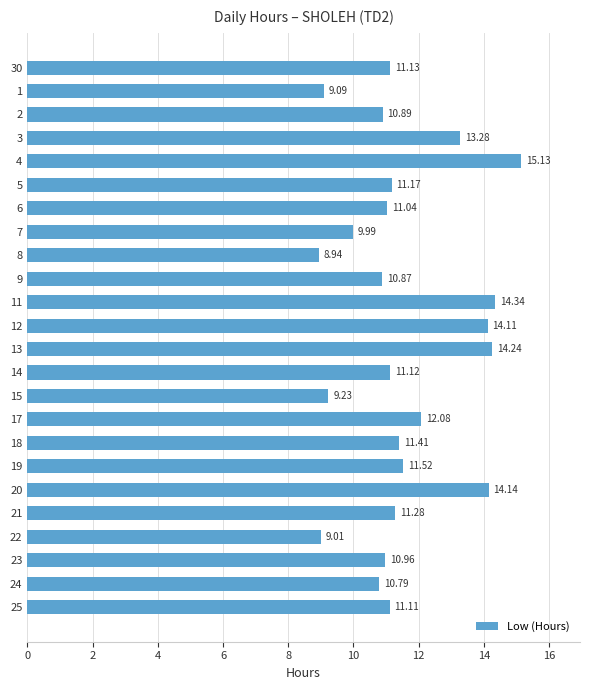

What is the approximate value at 6?

11.0